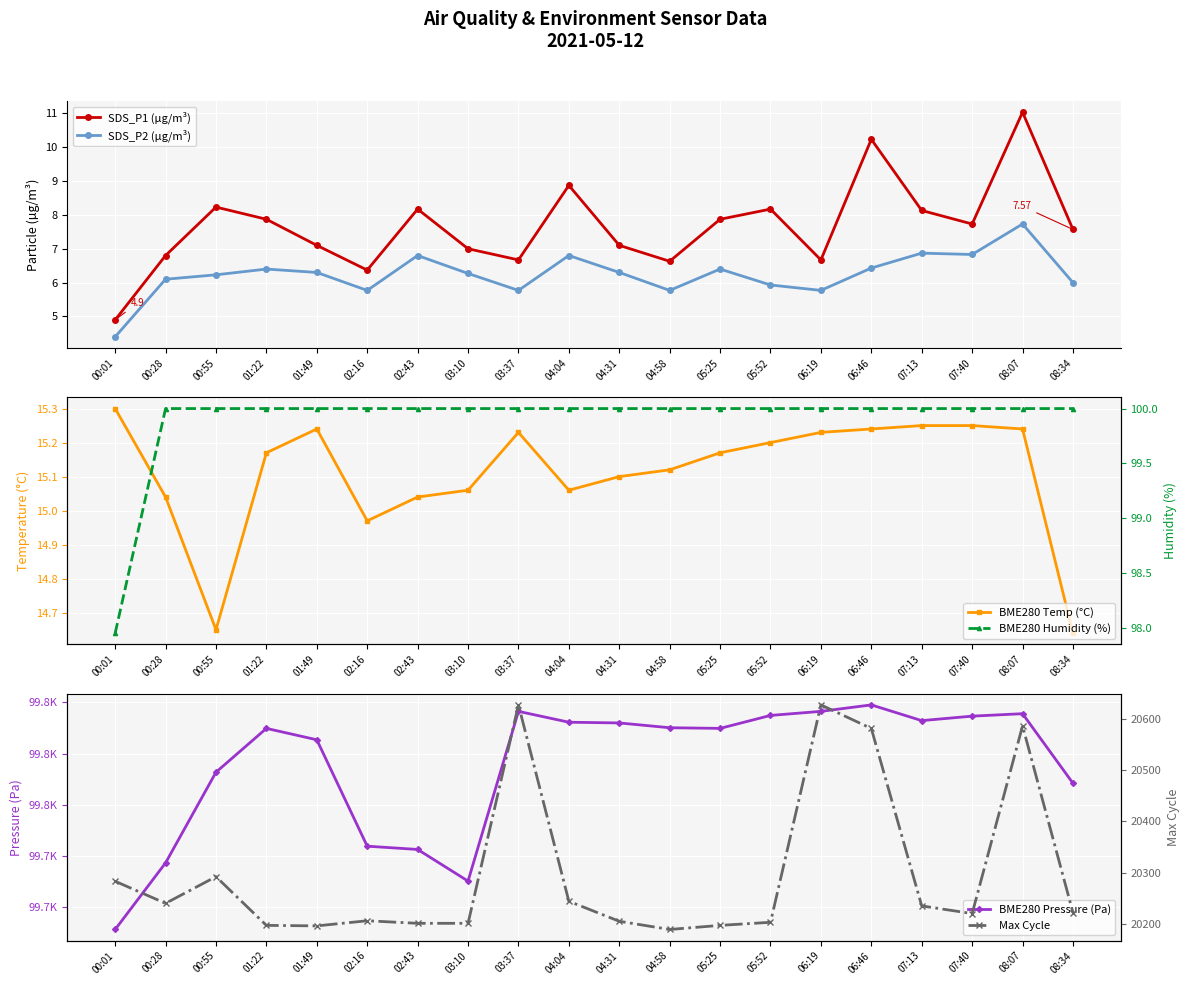

At which label does BME280 Pressure (Pa) first exceed 99790?

03:37